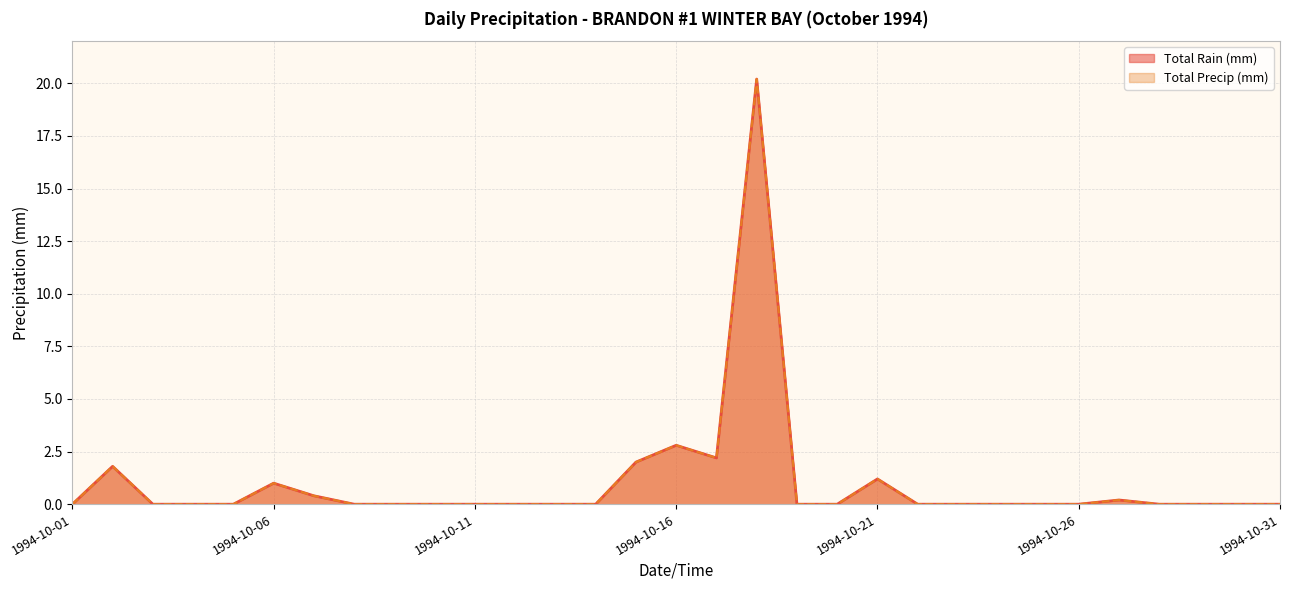

True or false: Total Precip (mm) and Total Rain (mm) intersect in this chart.

False